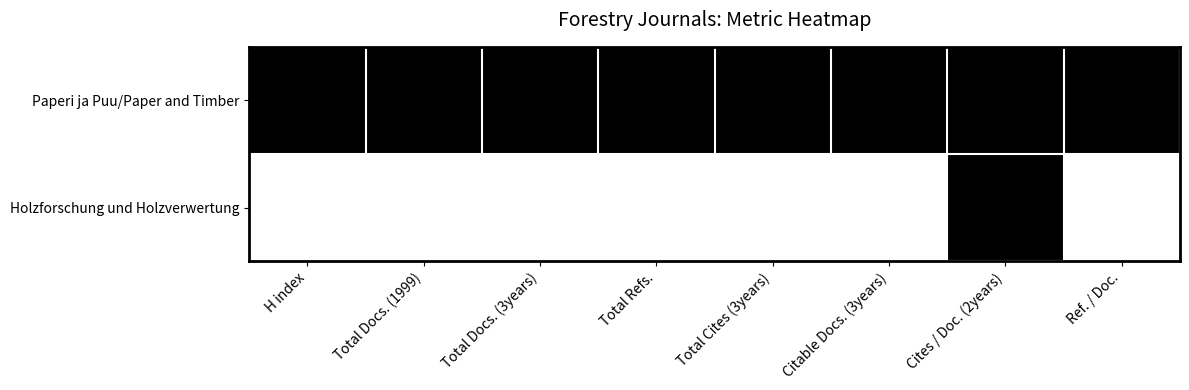

Reading left to right, what are all the values shown in this chart?

Paperi ja Puu/Paper and Timber: H index=1	Total Docs. (1999)=1	Total Docs. (3years)=1	Total Refs.=1	Total Cites (3years)=1	Citable Docs. (3years)=1	Cites / Doc. (2years)=1	Ref. / Doc.=1
Holzforschung und Holzverwertung: H index=0	Total Docs. (1999)=0	Total Docs. (3years)=0	Total Refs.=0	Total Cites (3years)=0	Citable Docs. (3years)=0	Cites / Doc. (2years)=1	Ref. / Doc.=0